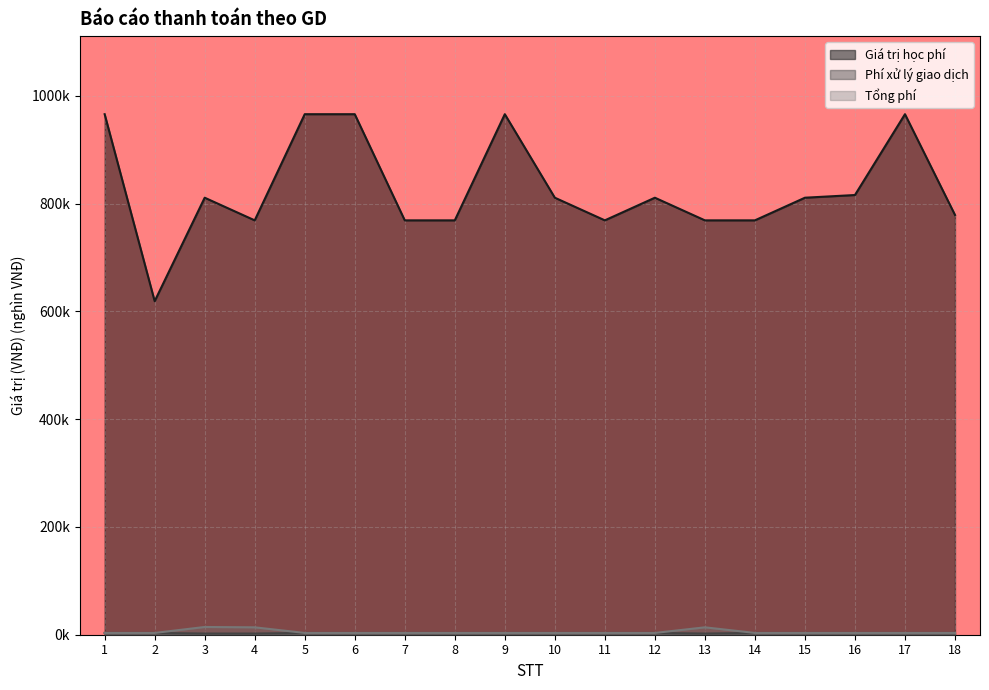

What is the difference between the Phí xử lý giao dịch values at 13 and 18?

1.1